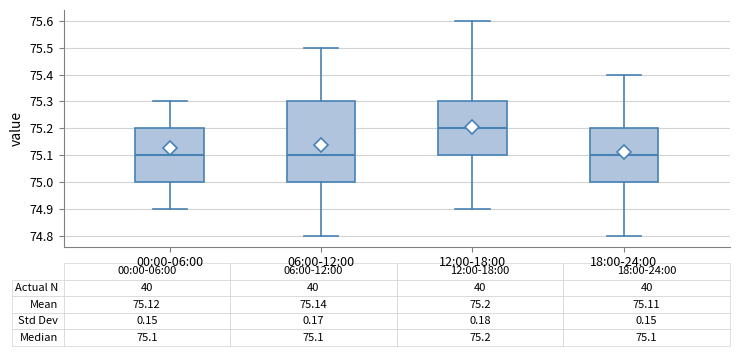

Which box has the highest median line?

12:00-18:00